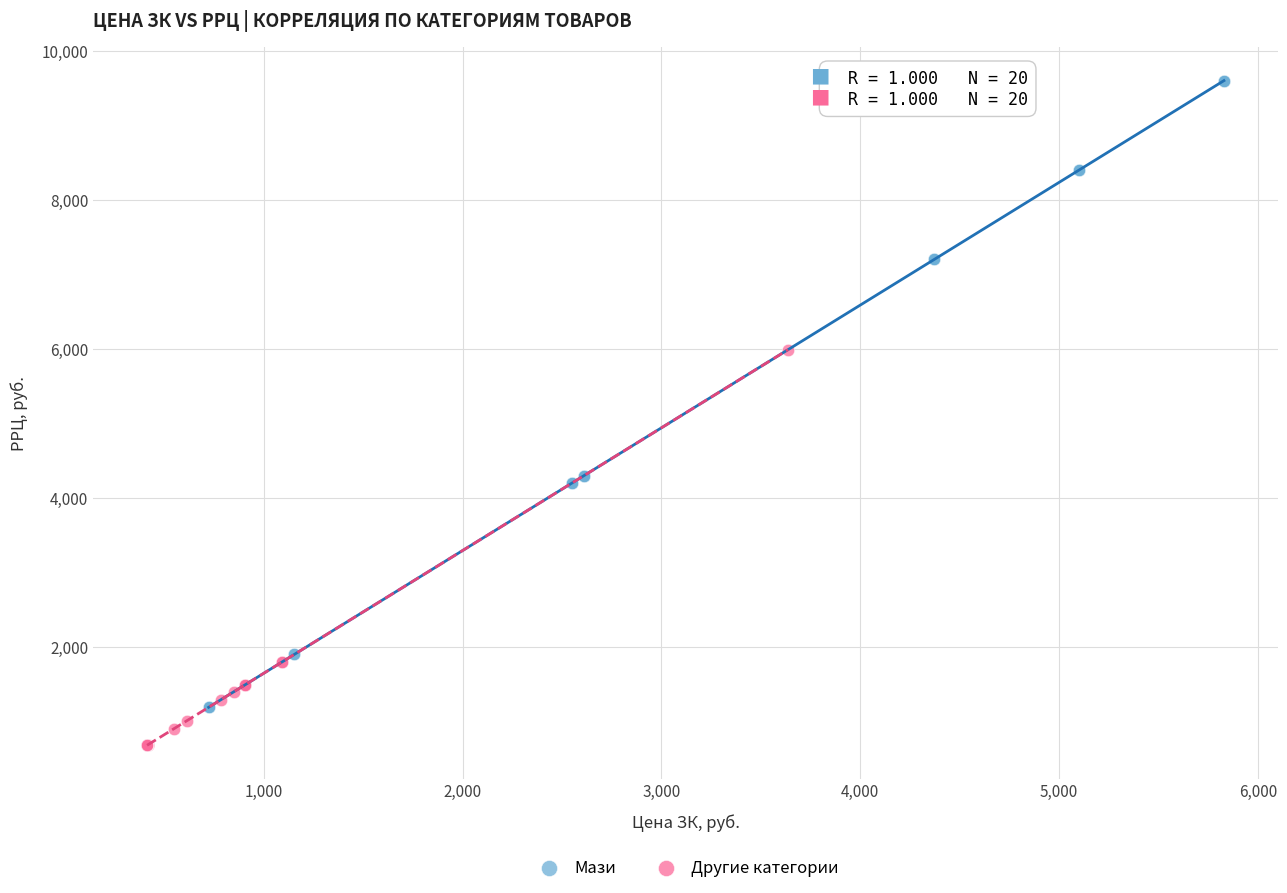

Which series contains the lowest Y value?

Другие категории